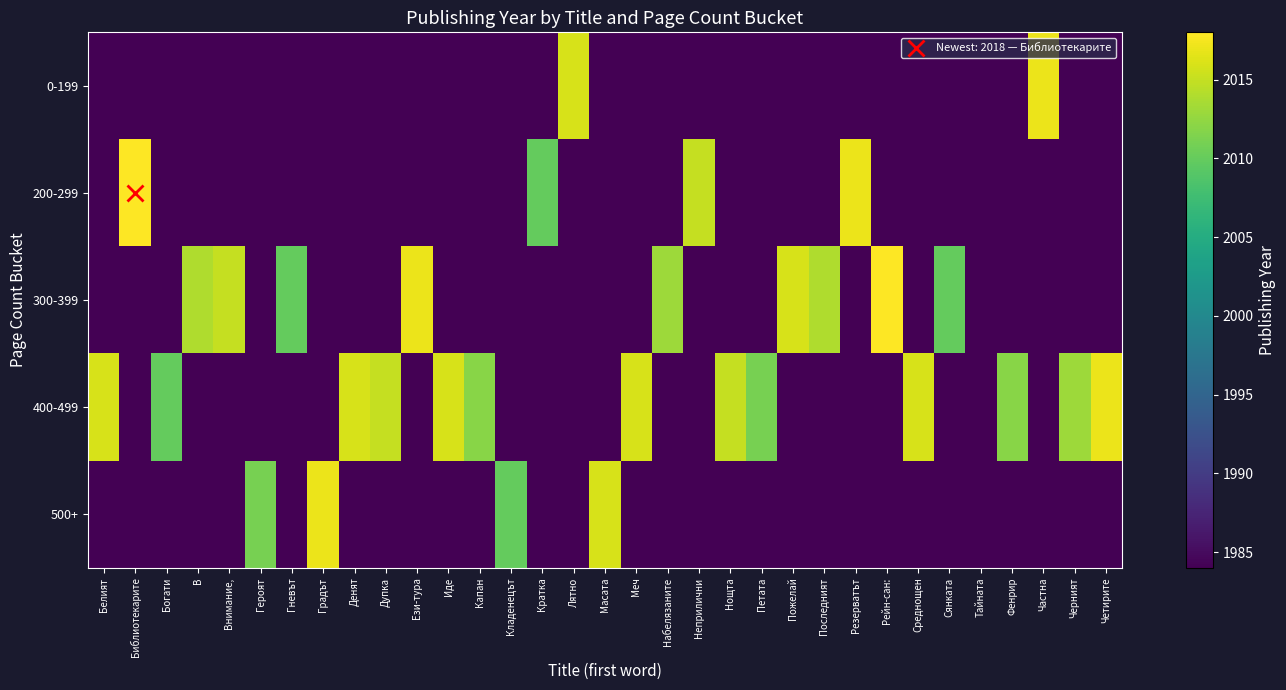

Reading left to right, transcribe all the data shown in this chart.

0-199: Белият=0	Библиотекарите=0	Богати=0	В=0	Внимание,=0	Героят=0	Гневът=0	Градът=0	Денят=0	Дупка=0	Ези-тура=0	Иде=0	Капан=0	Кладенецът=0	Кратка=0	Лятно=2016	Масата=0	Меч=0	Набелязаните=0	Неприлични=0	Нощта=0	Петата=0	Пожелай=0	Последният=0	Резерватът=0	Рейн-сан:=0	Среднощен=0	Сянката=0	Тайната=1984	Фенрир=0	Частна=2017	Черният=0	Четирите=0
200-299: Белият=0	Библиотекарите=2018	Богати=0	В=0	Внимание,=0	Героят=0	Гневът=0	Градът=0	Денят=0	Дупка=0	Ези-тура=0	Иде=0	Капан=0	Кладенецът=0	Кратка=2010	Лятно=0	Масата=0	Меч=0	Набелязаните=0	Неприлични=2015	Нощта=0	Петата=0	Пожелай=0	Последният=0	Резерватът=2017	Рейн-сан:=0	Среднощен=0	Сянката=0	Тайната=0	Фенрир=0	Частна=0	Черният=0	Четирите=0
300-399: Белият=0	Библиотекарите=0	Богати=0	В=2014	Внимание,=2015	Героят=0	Гневът=2010	Градът=0	Денят=0	Дупка=0	Ези-тура=2017	Иде=0	Капан=0	Кладенецът=0	Кратка=0	Лятно=0	Масата=0	Меч=0	Набелязаните=2013	Неприлични=0	Нощта=0	Петата=0	Пожелай=2016	Последният=2014	Резерватът=0	Рейн-сан:=2018	Среднощен=0	Сянката=2010	Тайната=0	Фенрир=0	Частна=0	Черният=0	Четирите=0
400-499: Белият=2016	Библиотекарите=0	Богати=2010	В=0	Внимание,=0	Героят=0	Гневът=0	Градът=0	Денят=2016	Дупка=2015	Ези-тура=0	Иде=2016	Капан=2012	Кладенецът=0	Кратка=0	Лятно=0	Масата=0	Меч=2016	Набелязаните=0	Неприлични=0	Нощта=2015	Петата=2011	Пожелай=0	Последният=0	Резерватът=0	Рейн-сан:=0	Среднощен=2016	Сянката=0	Тайната=0	Фенрир=2012	Частна=0	Черният=2013	Четирите=2017
500+: Белият=0	Библиотекарите=0	Богати=0	В=0	Внимание,=0	Героят=2011	Гневът=0	Градът=2017	Денят=0	Дупка=0	Ези-тура=0	Иде=0	Капан=0	Кладенецът=2010	Кратка=0	Лятно=0	Масата=2016	Меч=0	Набелязаните=0	Неприлични=0	Нощта=0	Петата=0	Пожелай=0	Последният=0	Резерватът=0	Рейн-сан:=0	Среднощен=0	Сянката=0	Тайната=0	Фенрир=0	Частна=0	Черният=0	Четирите=0